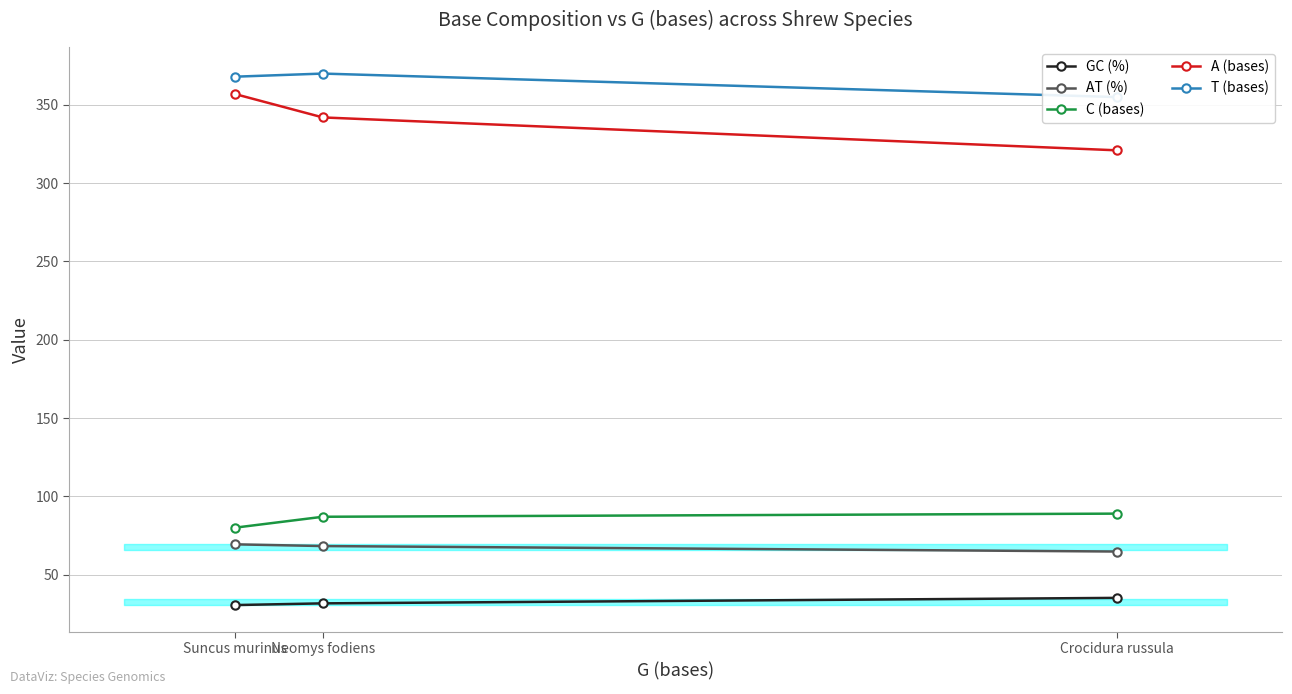

How many values in the GC (%) series are below 31?

1